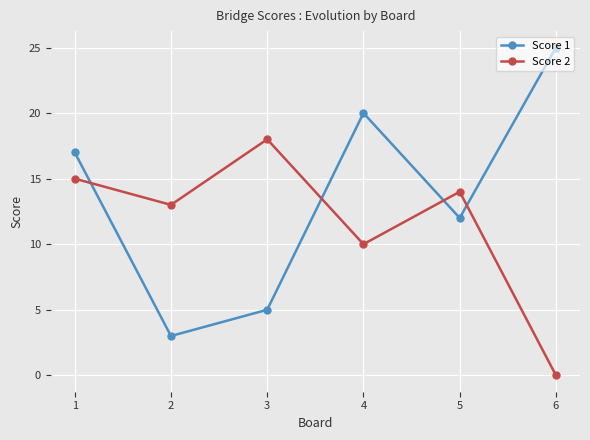

List the series in order of their overall mean, highest first.

Score 1, Score 2